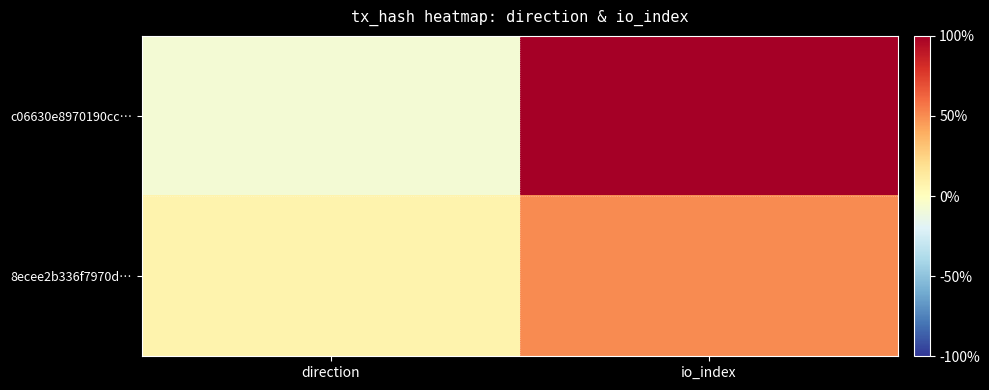

Which series has the widest spread of values?

c06630e8970190cc…